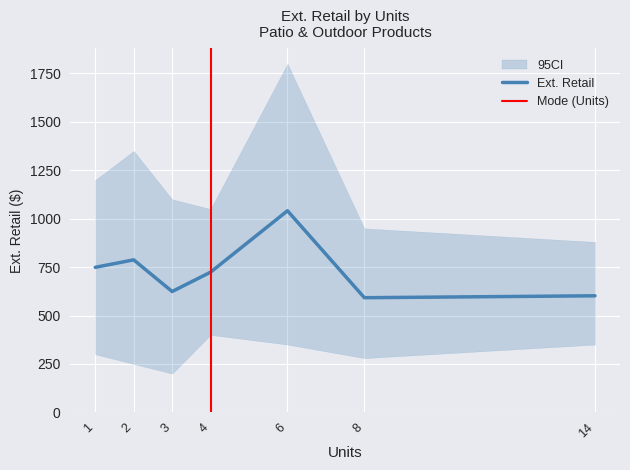

What is the value of the 2nd point from the left?

787.5